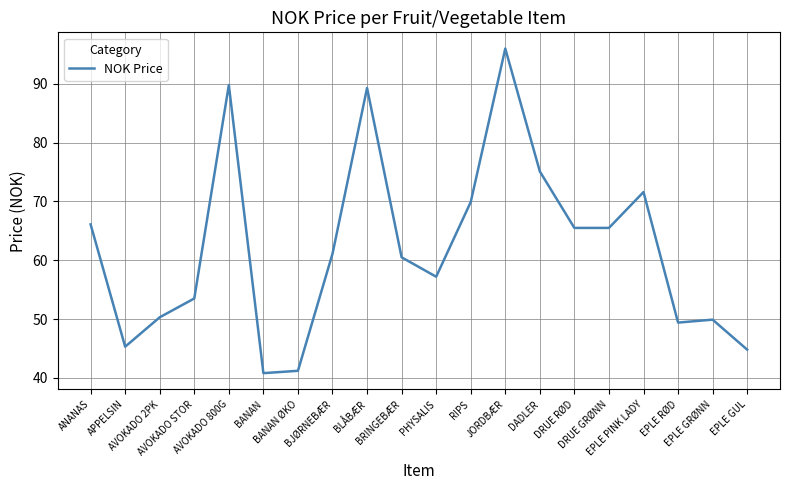

At which label does the data first exceed 61?

ANANAS